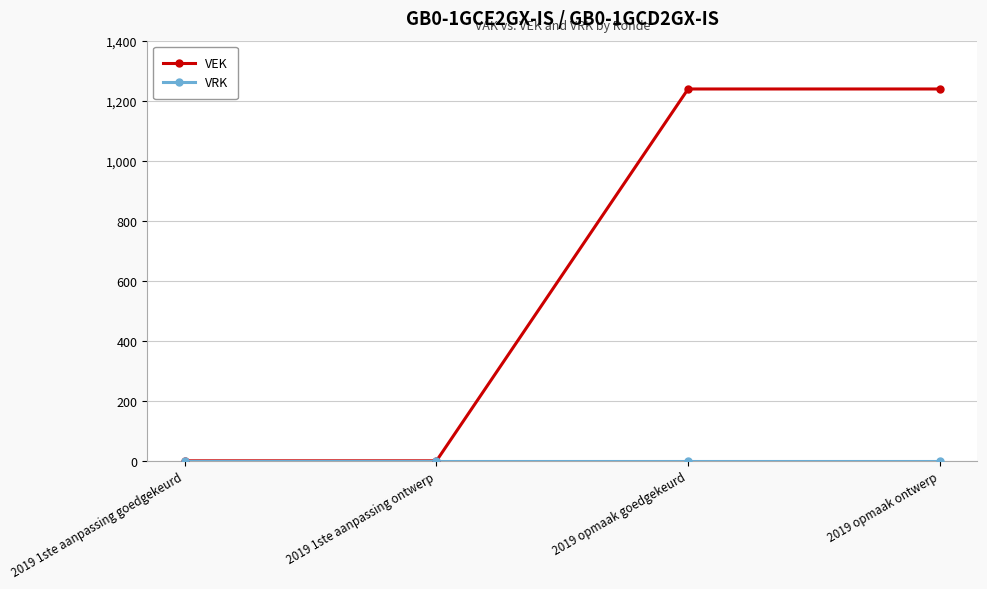

What is the difference between the highest and lowest values at 2019 opmaak ontwerp?

1239